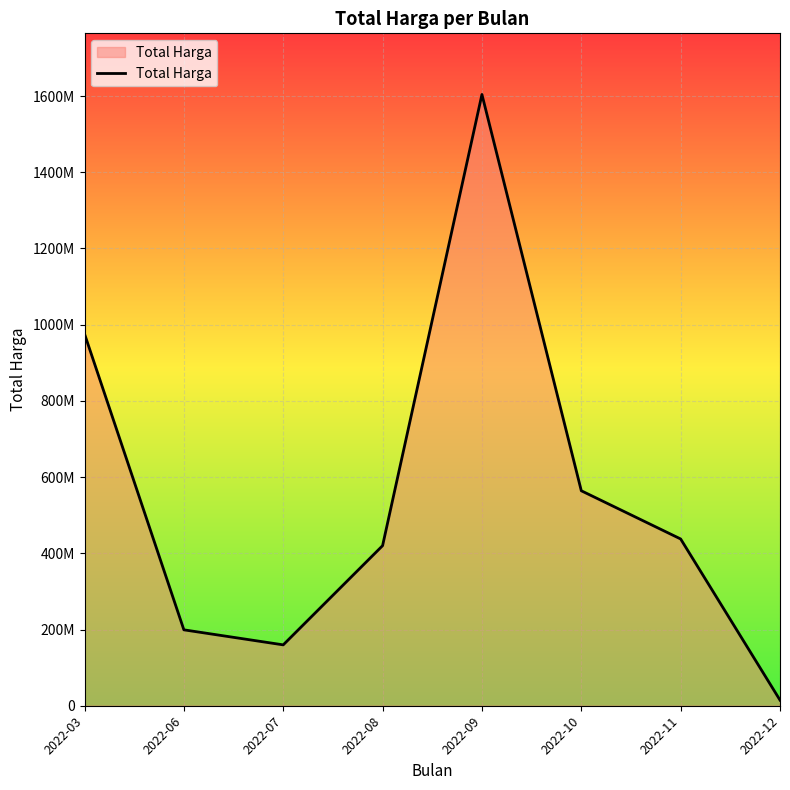

What is the sum of all values?

4375595175